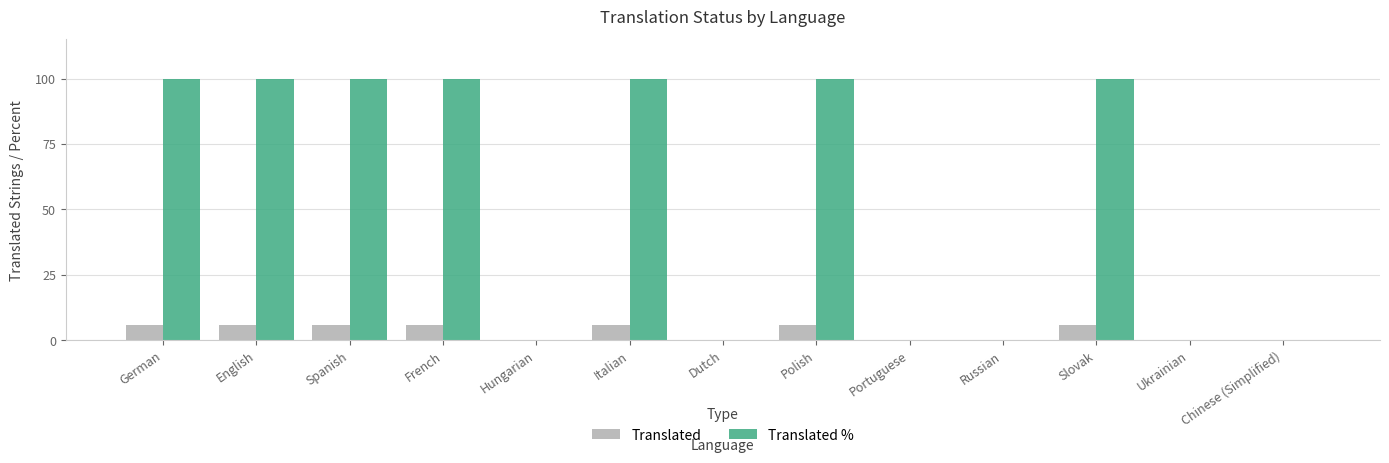

True or false: Translated has a value of 6 at Italian.

True